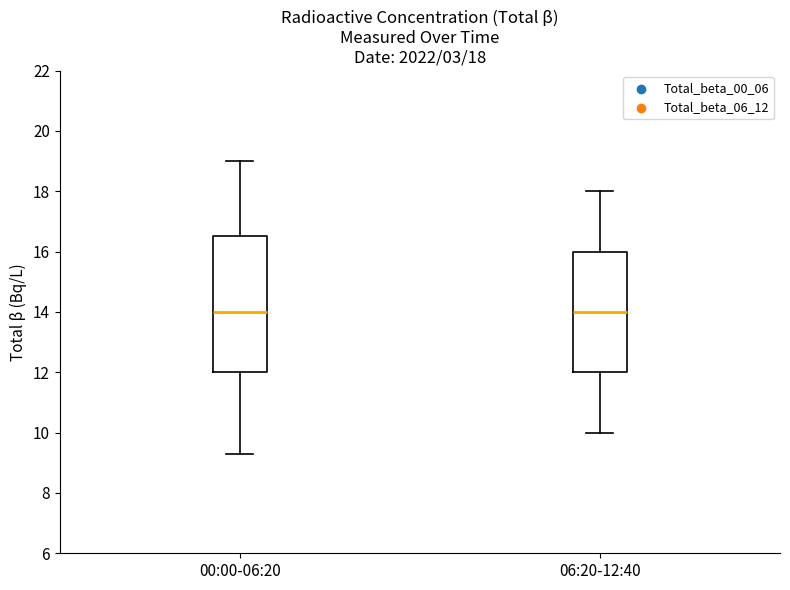

Comparing the boxes themselves (not the whiskers), which one is the tallest?

00:00-06:20